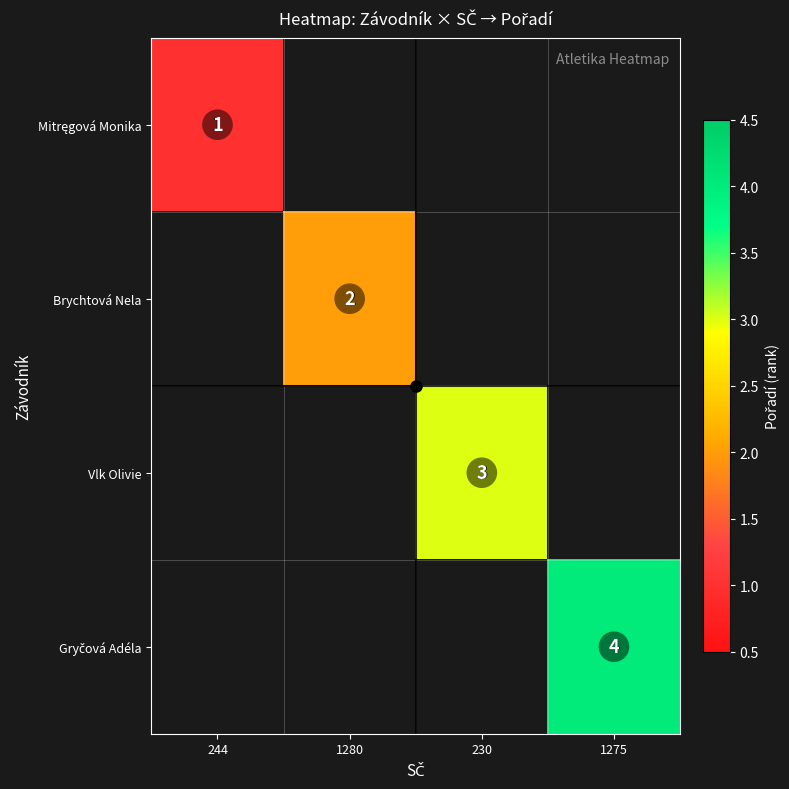

Is the value of Vlk Olivie at 230 greater than the value of Brychtová Nela at 1280?

Yes